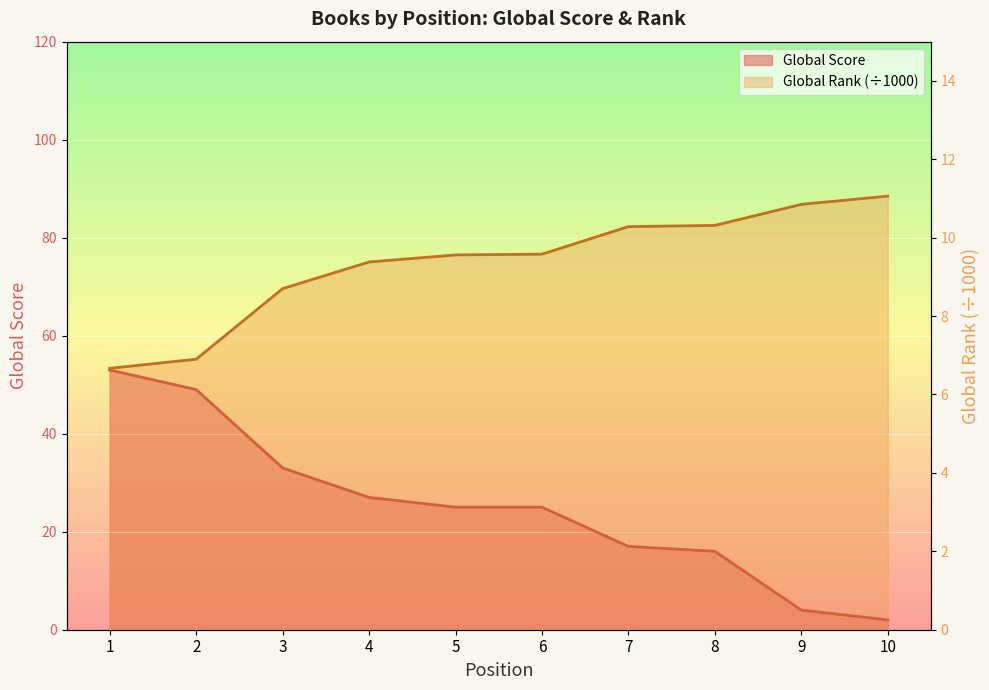

Where do Global Score and Global Rank (scaled) first cross each other?

8 and 9